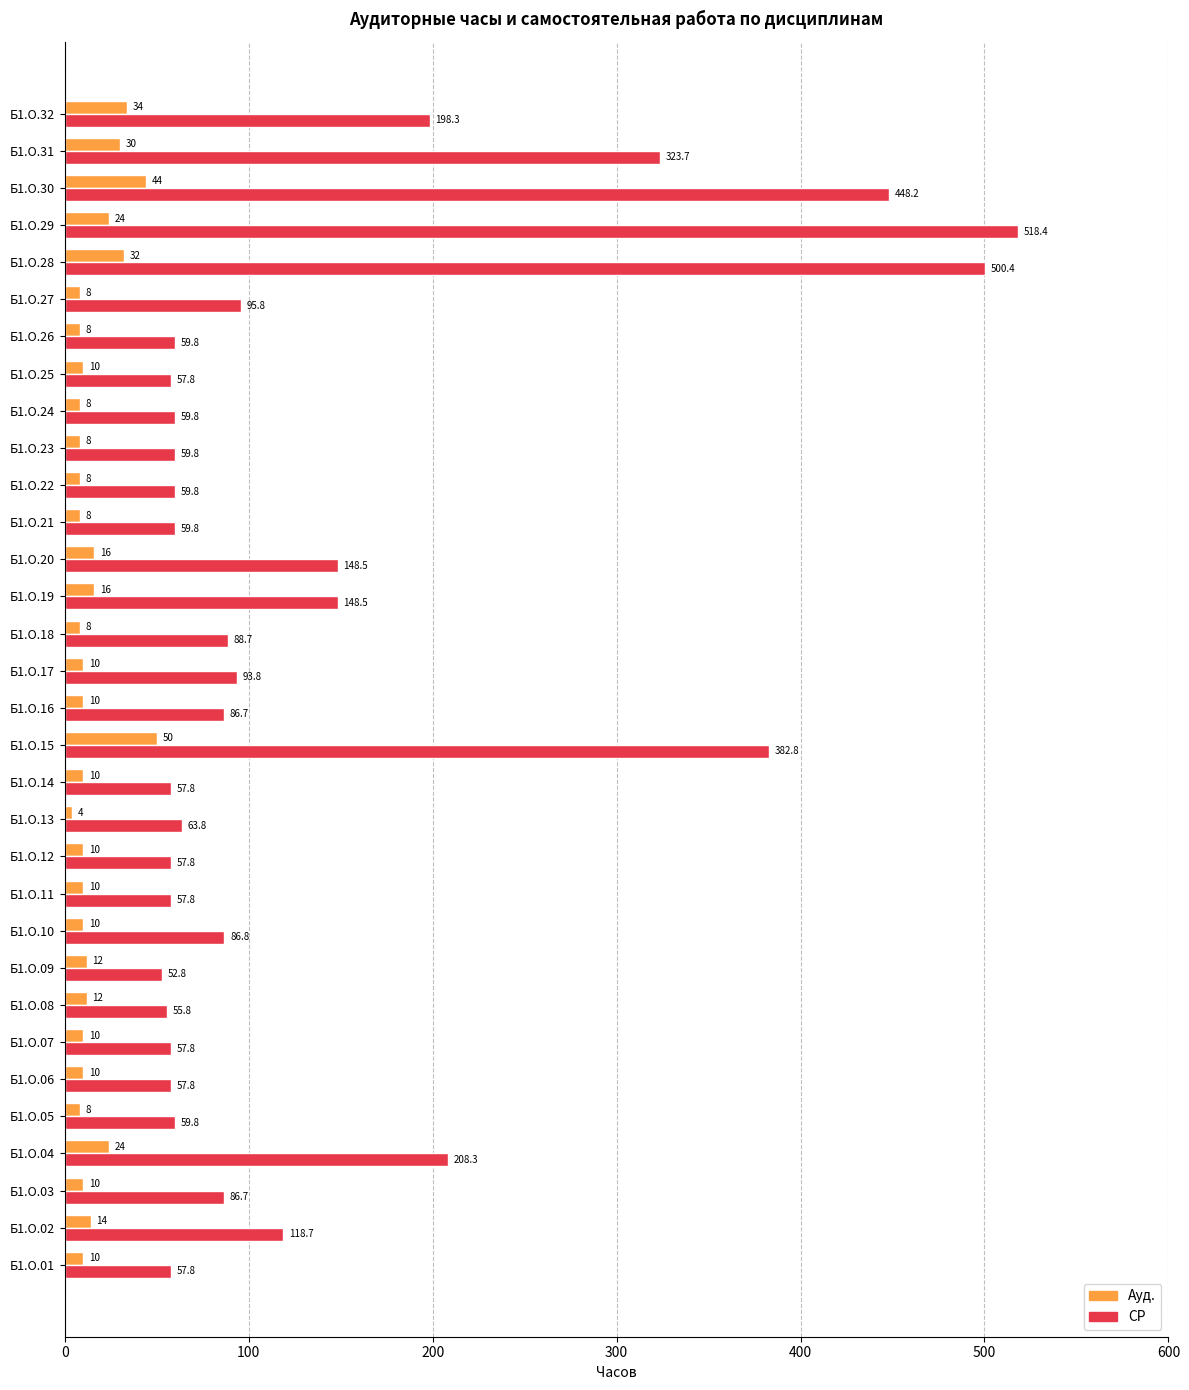

How many data points in СР are less than 86?

16